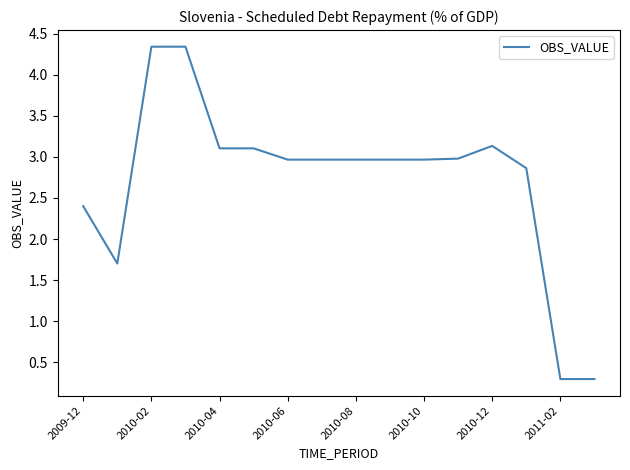

What is the minimum value shown in the chart?

0.3